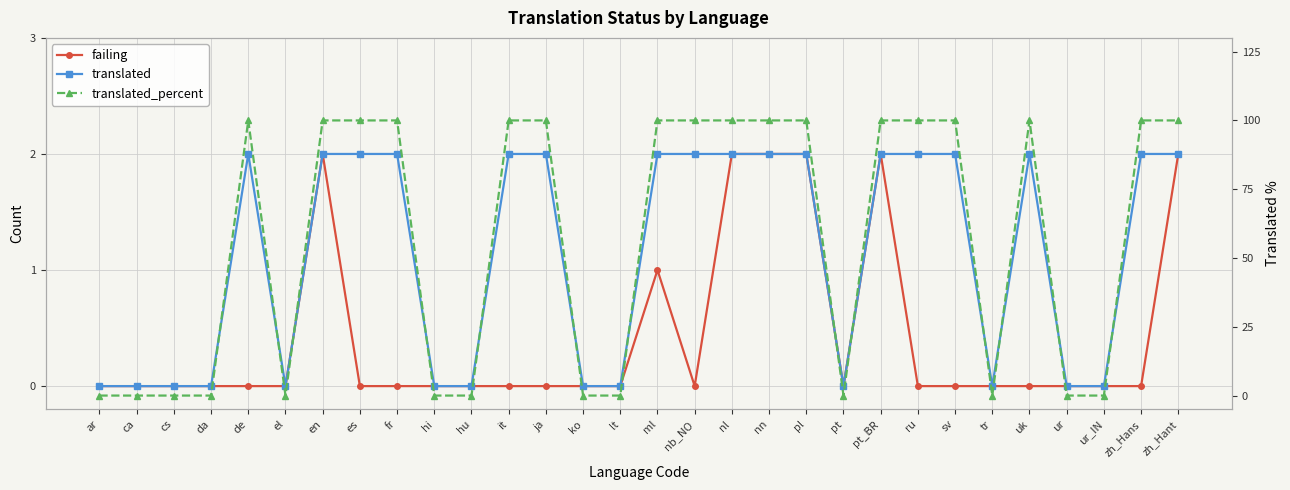

The translated series shows -1 at hi. True or false?

False